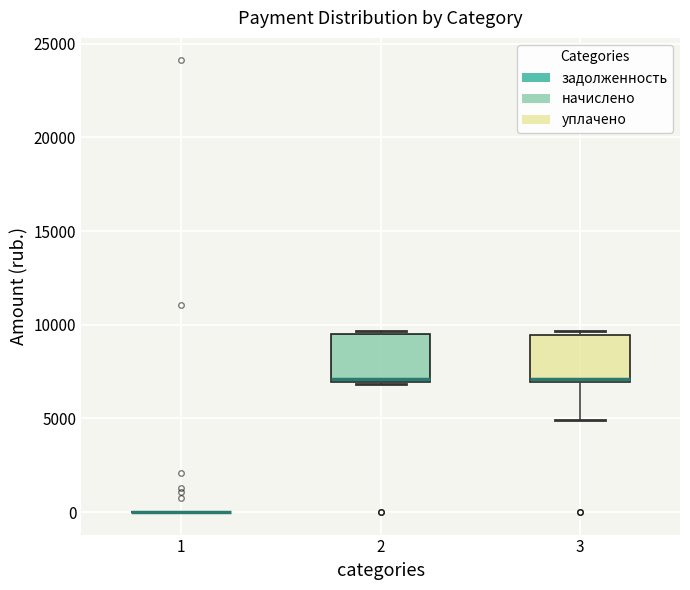

Reading left to right, read every box against the y-axis: the position of its median line, the range the box covers, and the ends of its whiskers. The values are not printed on the chart, so give them approximately, as read against the axis.

1: box collapsed to a line at 0, whiskers 0 to 0
2: median 7000 (just above the box's lower edge), box 7000 to 9500, whiskers 7000 to 9500 (just above the box's upper edge)
3: median 7000 (just above the box's lower edge), box 7000 to 9500, whiskers 5000 to 9500 (just above the box's upper edge)